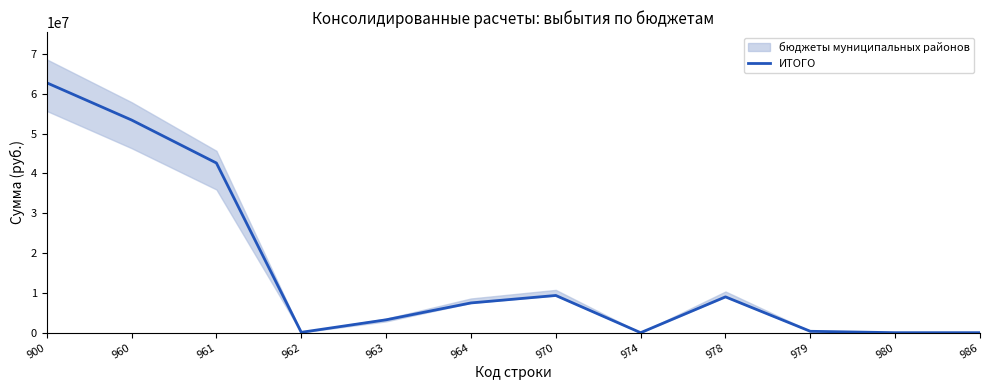

Reading left to right, extract all data points from this chart.

900=62791736.2	960=53438799.8	961=42632293.8	962=92350.0	963=3237300.0	964=7476856.1	970=9350945.7	974=0.0	978=9000000.0	979=350945.7	980=1990.7	986=1990.7